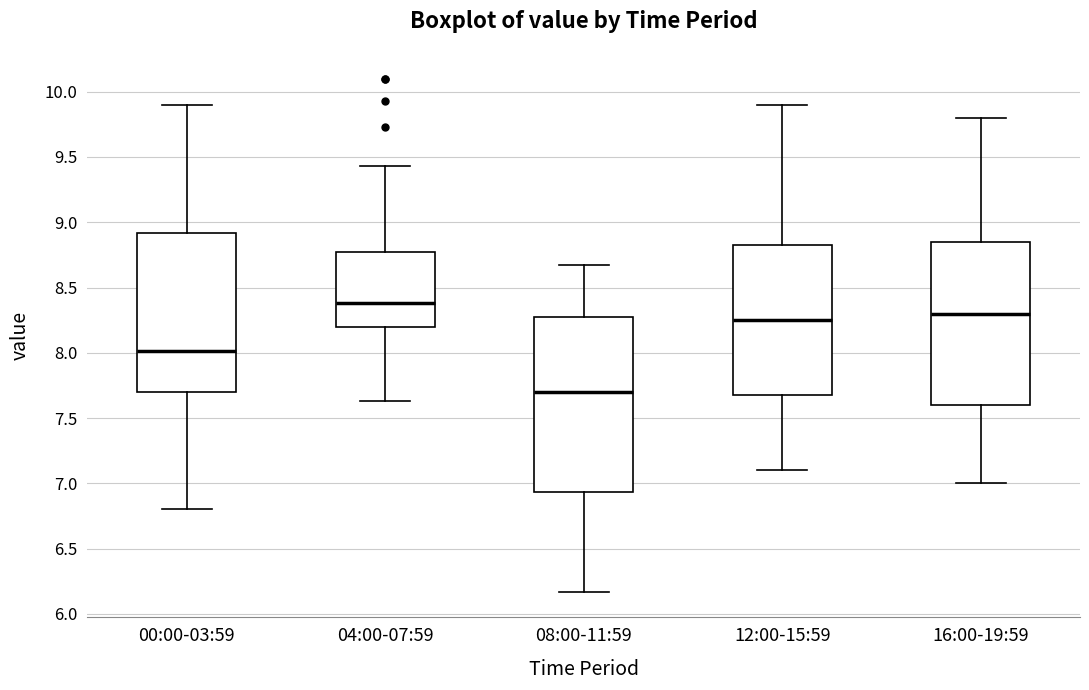

Reading left to right, read every box against the y-axis: the position of its median line, the range the box covers, and the ends of its whiskers. The values are not printed on the chart, so give them approximately, as read against the axis.

00:00-03:59: median 8.00, box 7.70 to 8.90, whiskers 6.80 to 9.90
04:00-07:59: median 8.40, box 8.20 to 8.80, whiskers 7.65 to 9.45
08:00-11:59: median 7.70, box 6.95 to 8.30, whiskers 6.15 to 8.65
12:00-15:59: median 8.25, box 7.70 to 8.85, whiskers 7.10 to 9.90
16:00-19:59: median 8.30, box 7.60 to 8.85, whiskers 7.00 to 9.80